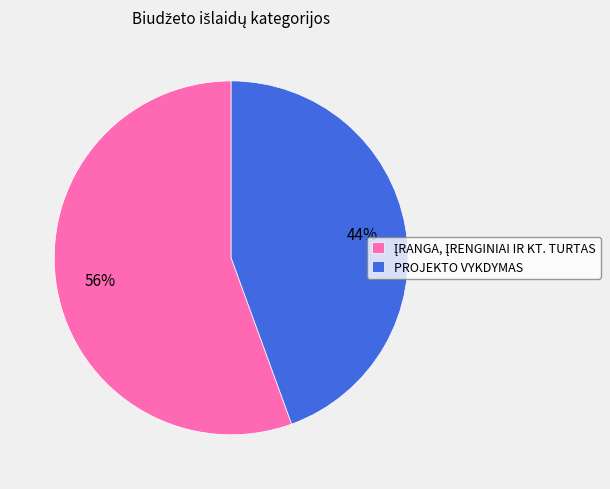

To the nearest percent, what is the average slice percentage?

50%